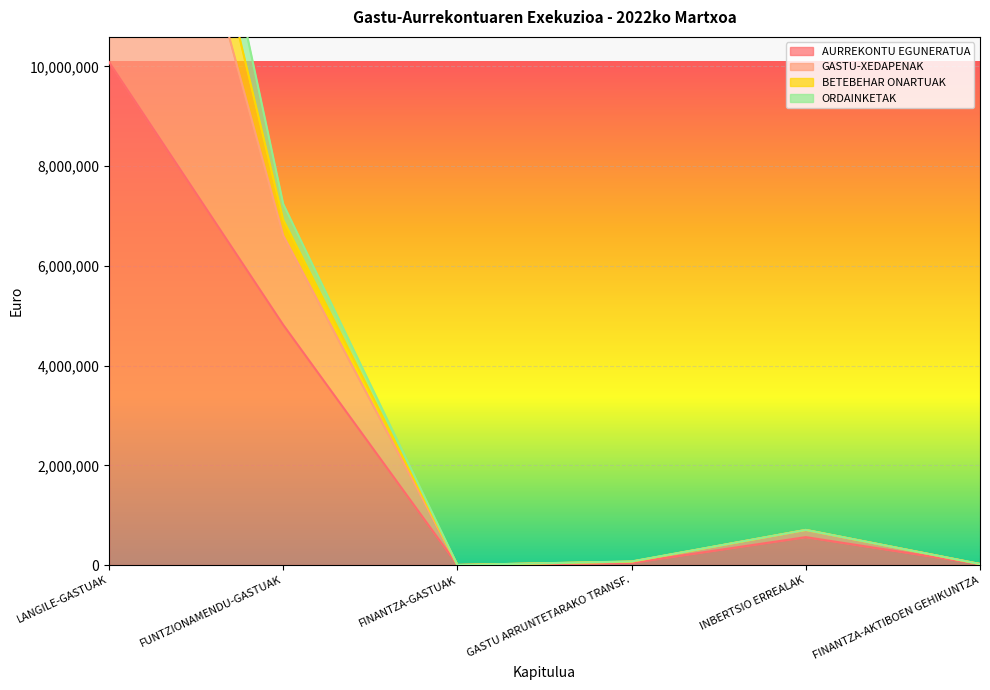

At which category does ORDAINKETAK reach its first local valley?

FINANTZA-GASTUAK